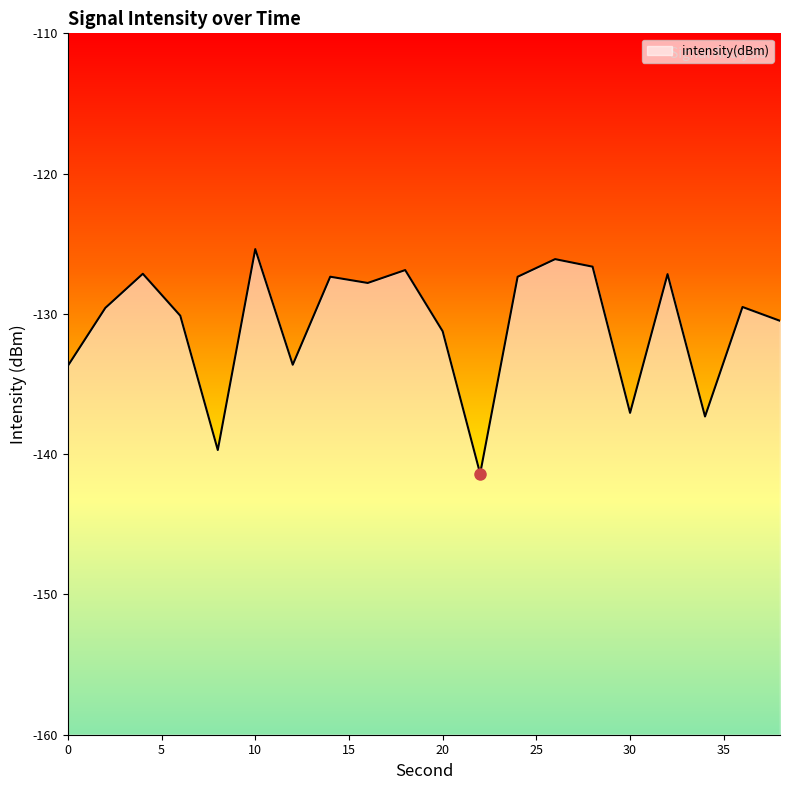

What is the sum of the values at 10 and 20?

-256.6